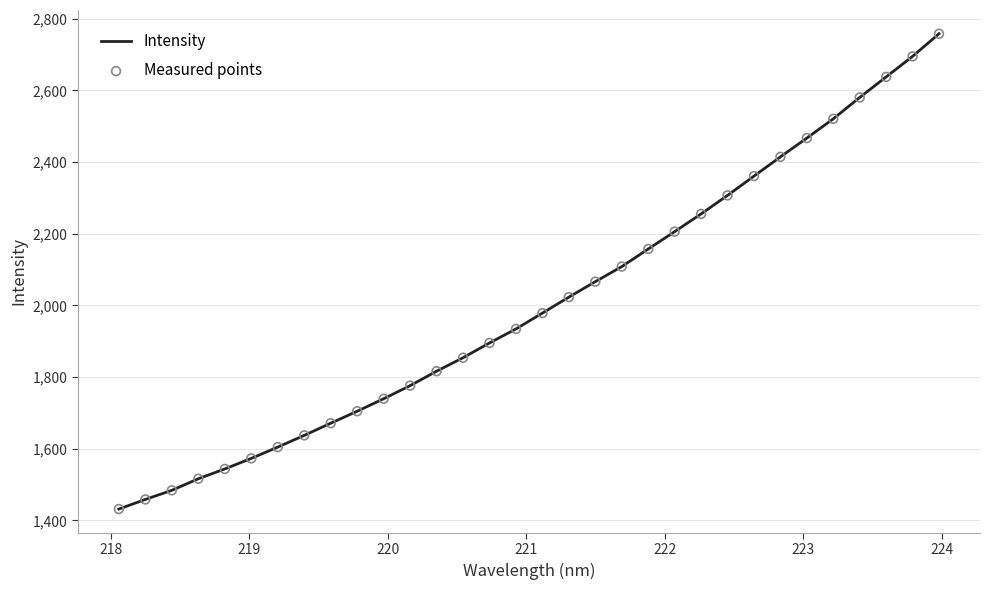

What is the maximum value shown in the chart?

2757.8